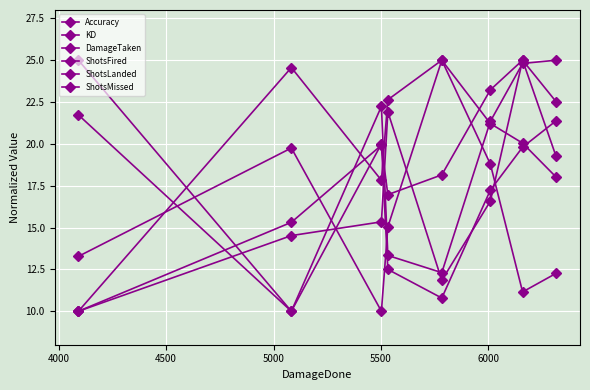

How many data points does each series have?

8